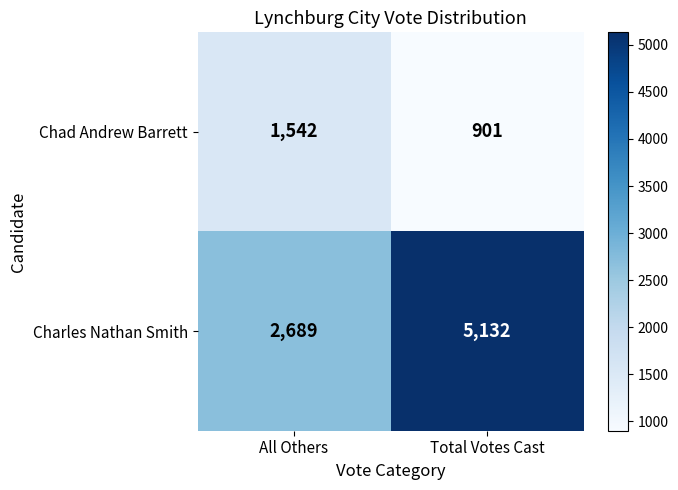

Which series has the largest range (max minus min)?

Charles Nathan Smith